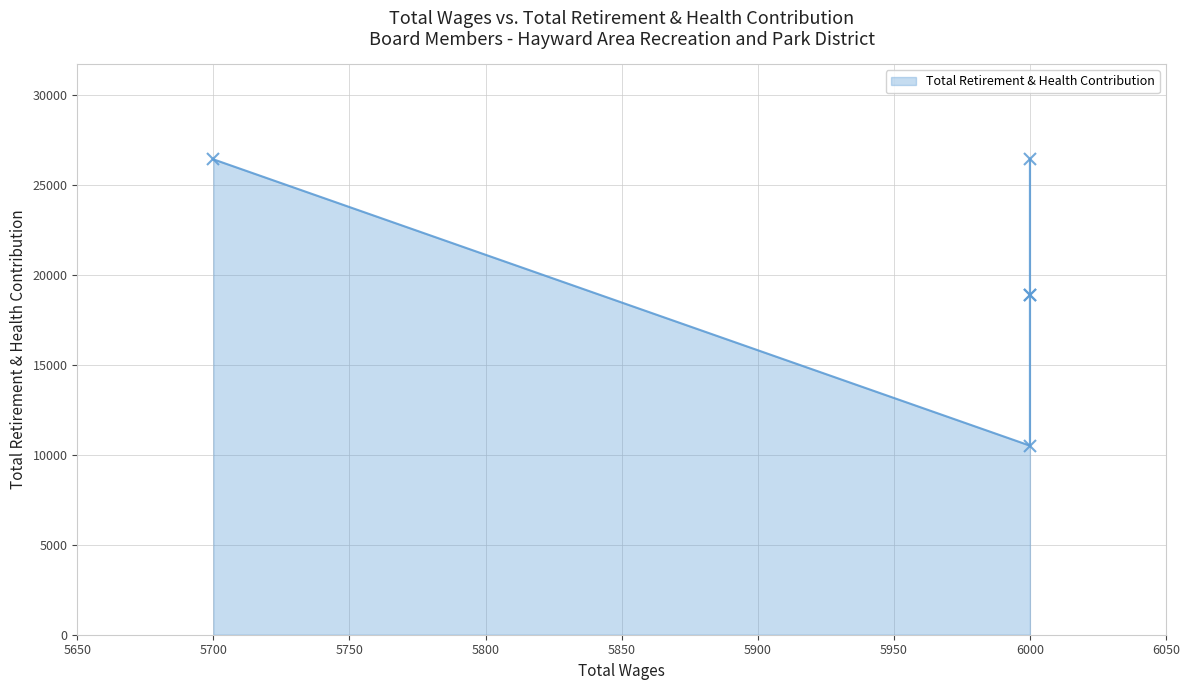

What is the value of the 4th point from the left?

26422